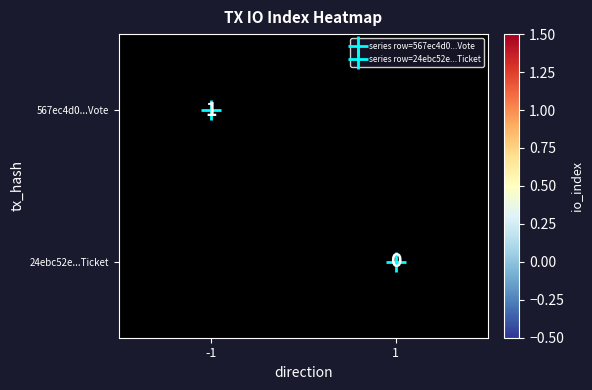

Which category has the lowest value in the 24ebc52e...Ticket series?

-1